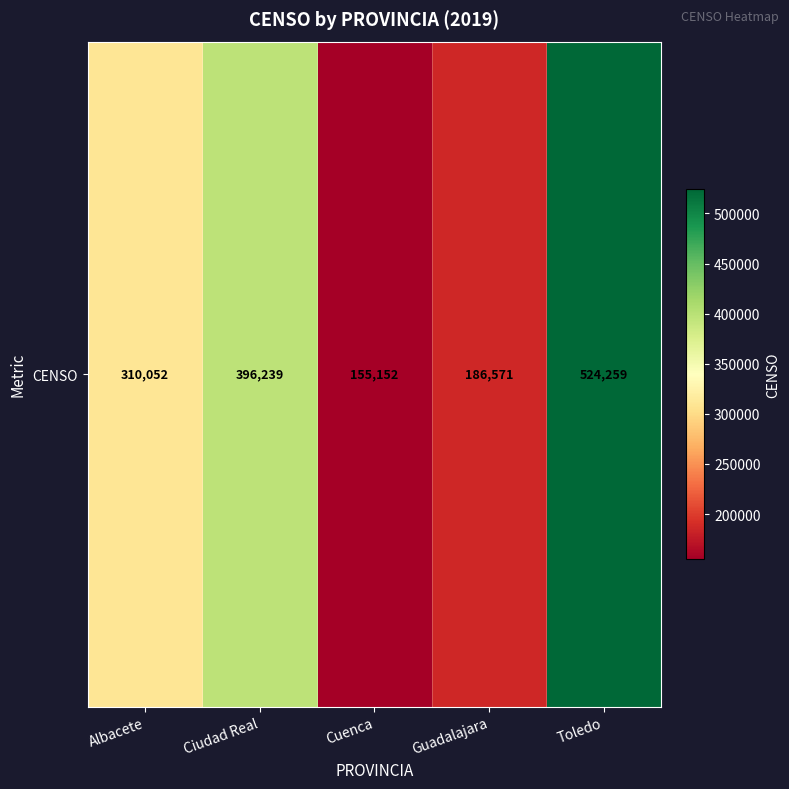

Count the number of data series in this chart.

1